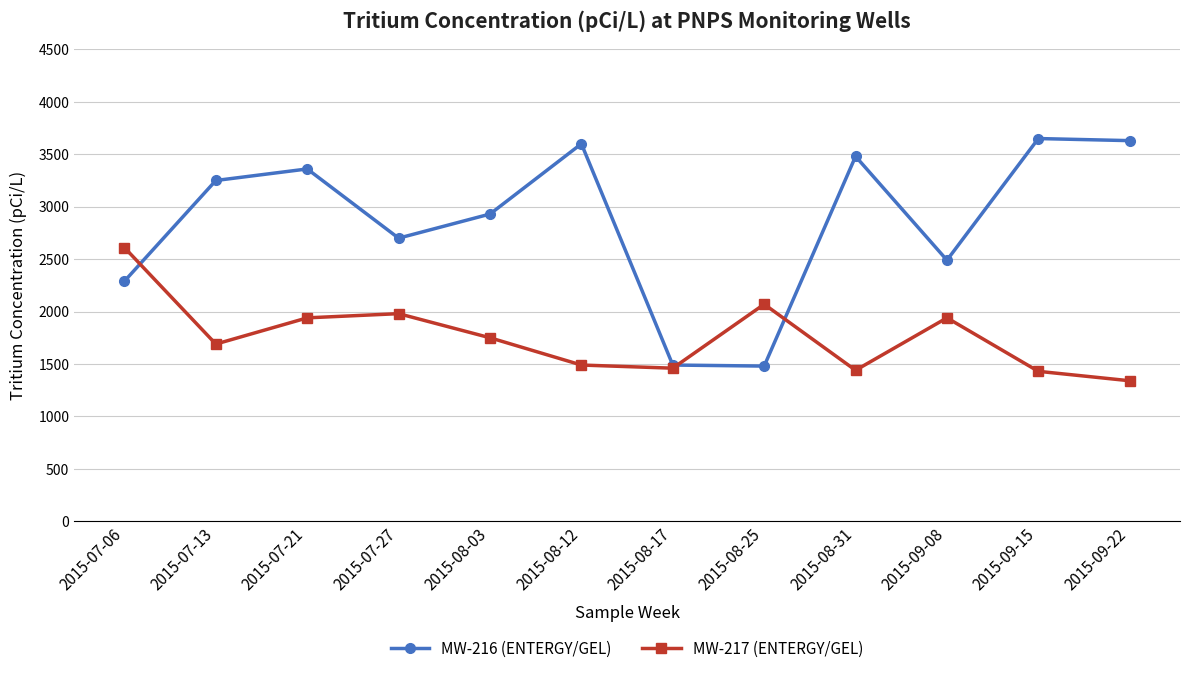

Between which two adjacent categories do MW-217 (ENTERGY/GEL) and MW-216 (ENTERGY/GEL) first intersect?

2015-07-06 and 2015-07-13